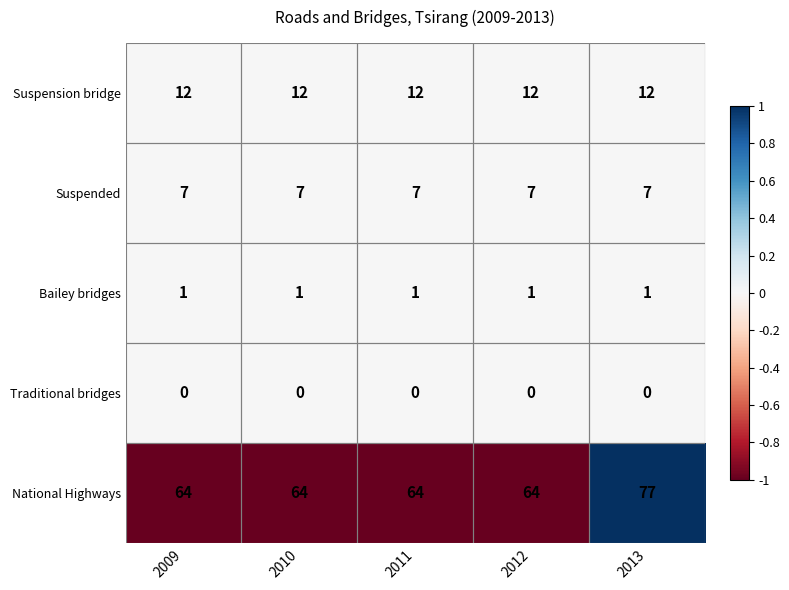

At which category is the sum across all series the highest?

2013